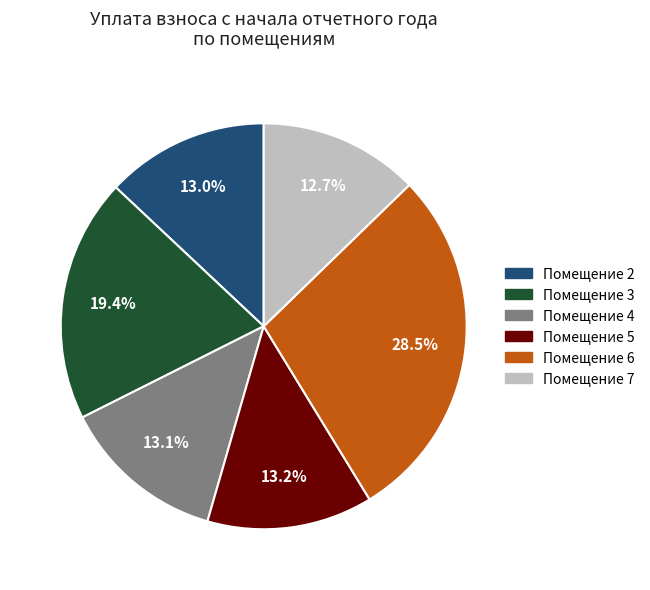

What is the largest slice in the pie chart?

Помещение 6